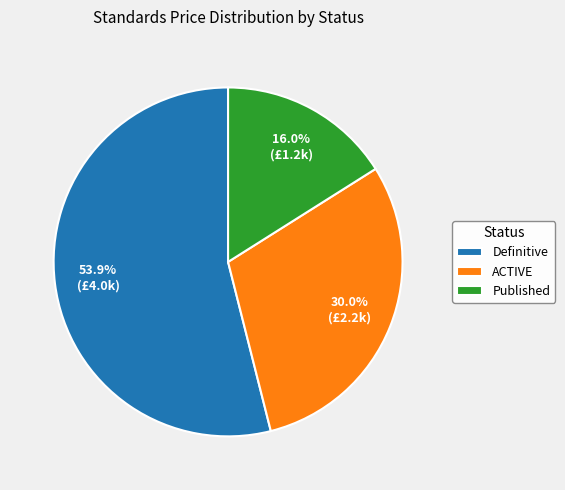

Approximately how many times larger is the value at Published compared to ACTIVE?

0.5